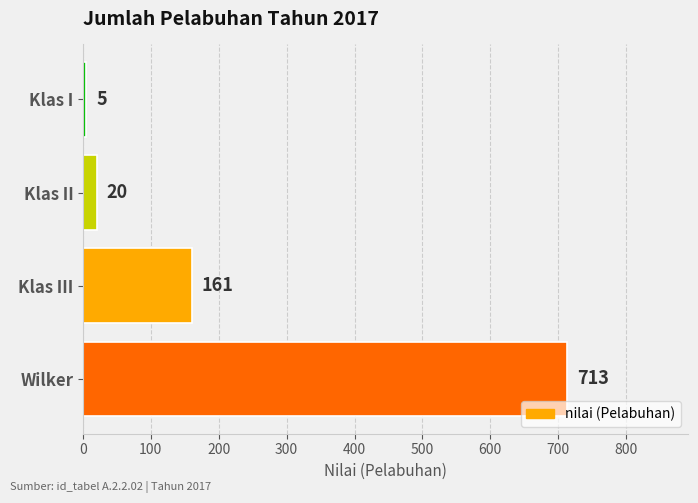

Are the bars grouped side by side (vs. stacked)?

No